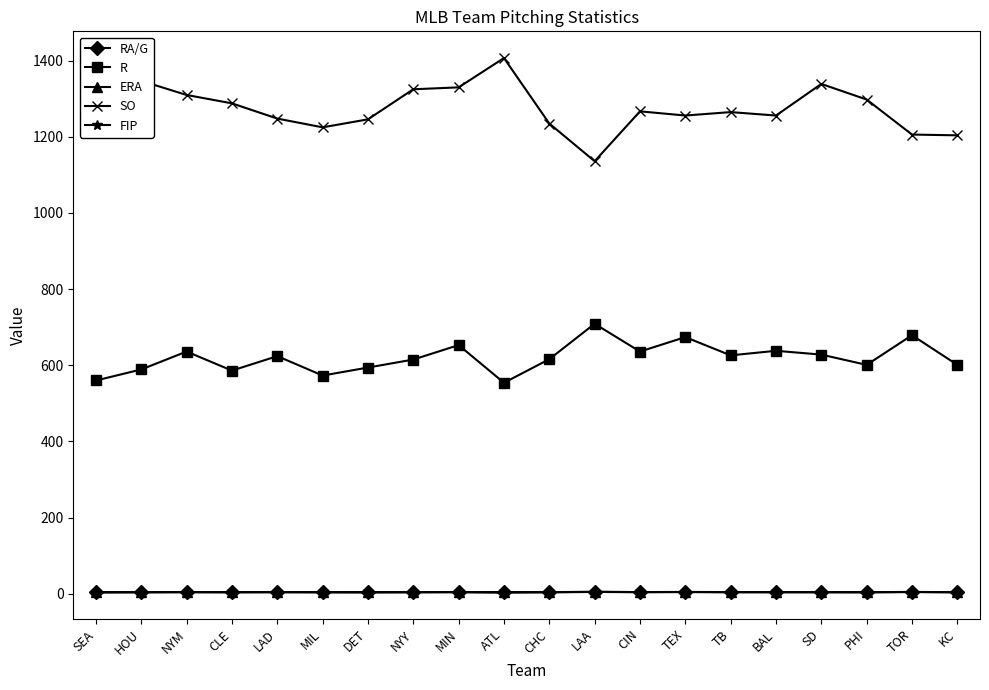

How many lines are shown in the chart?

5